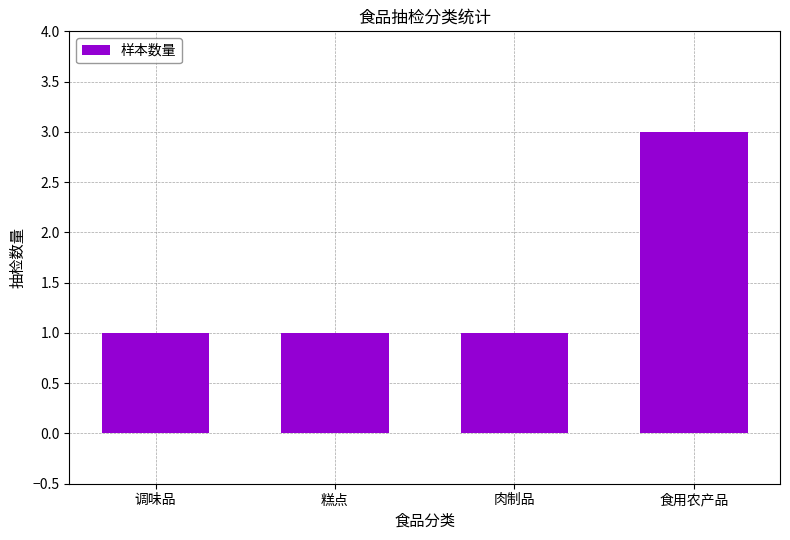

What is the label of the 4th bar from the right?

调味品